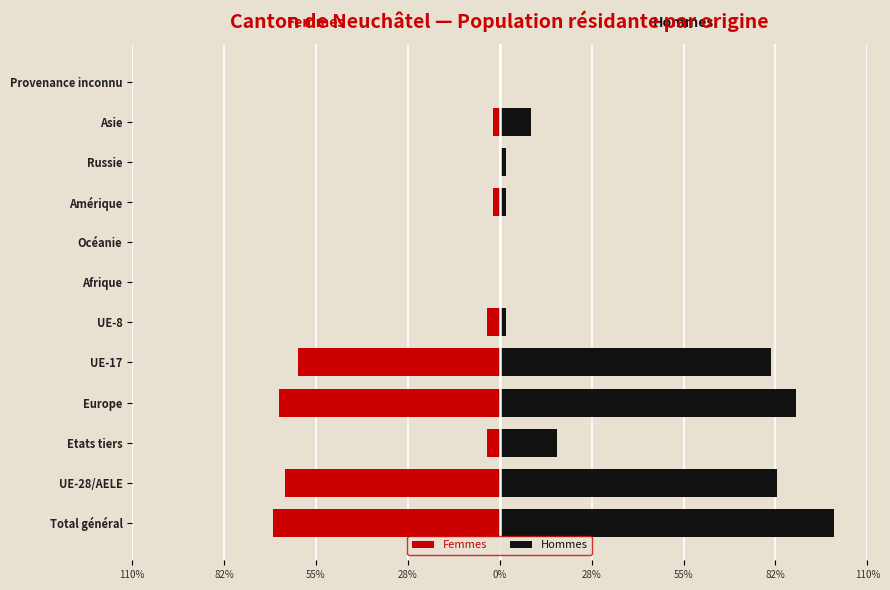

Is the value of Femmes at Europe greater than the value of Hommes at Europe?

No